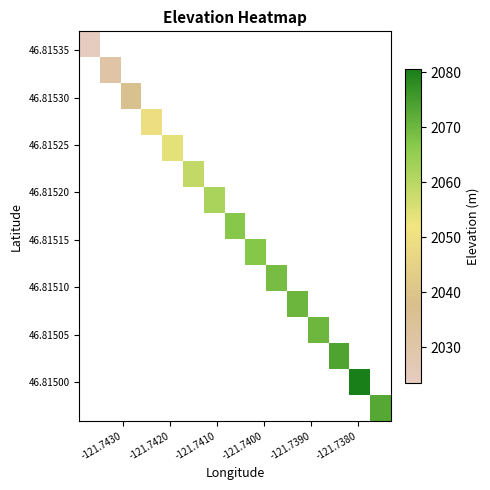

What is the minimum value shown in the chart?

2023.5